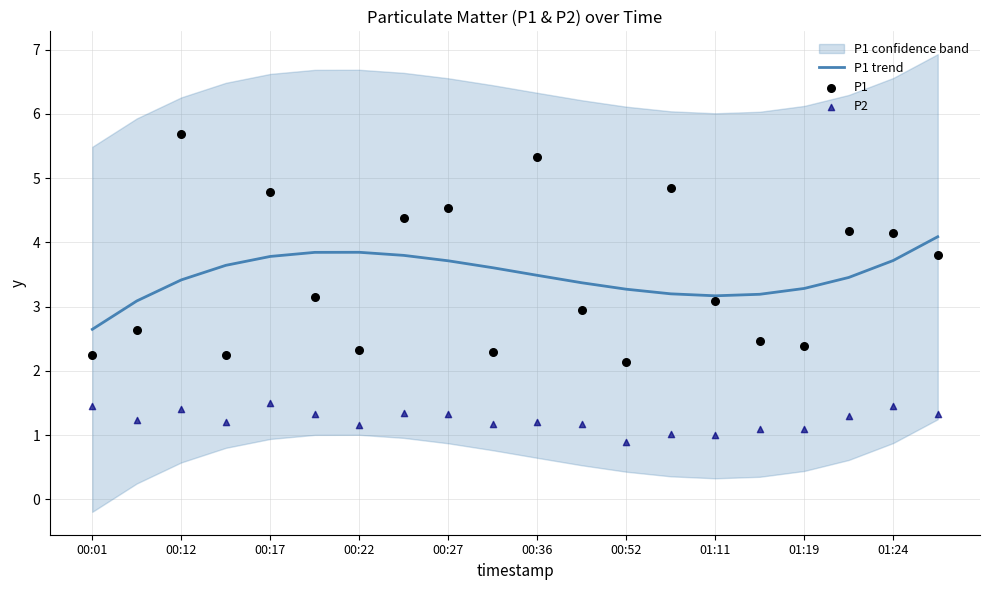

The value of P1 trend at 00:36 is 2.3. True or false?

False